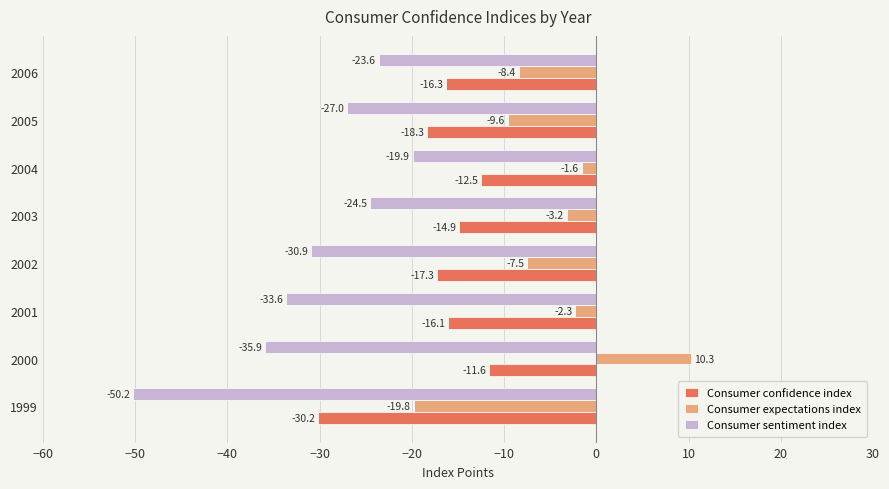

How many series are shown in this chart?

3